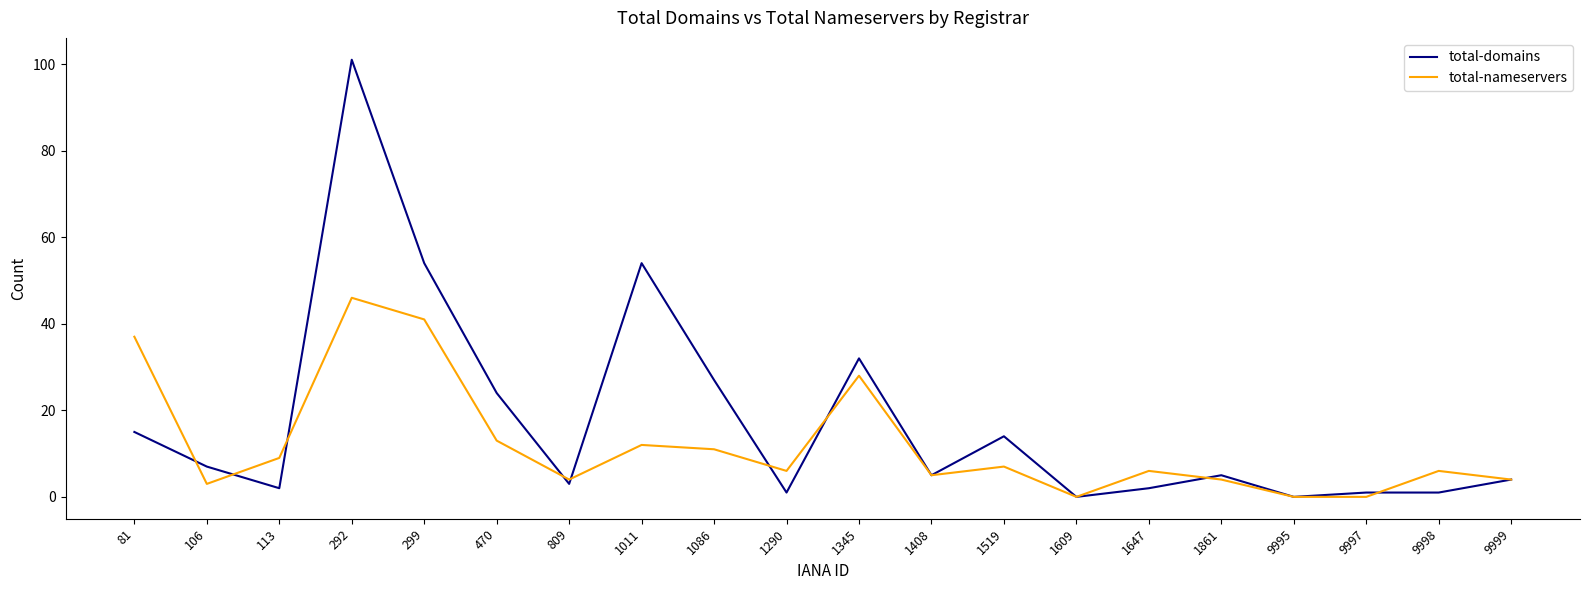

The value of total-domains at 9999 is 4. True or false?

True